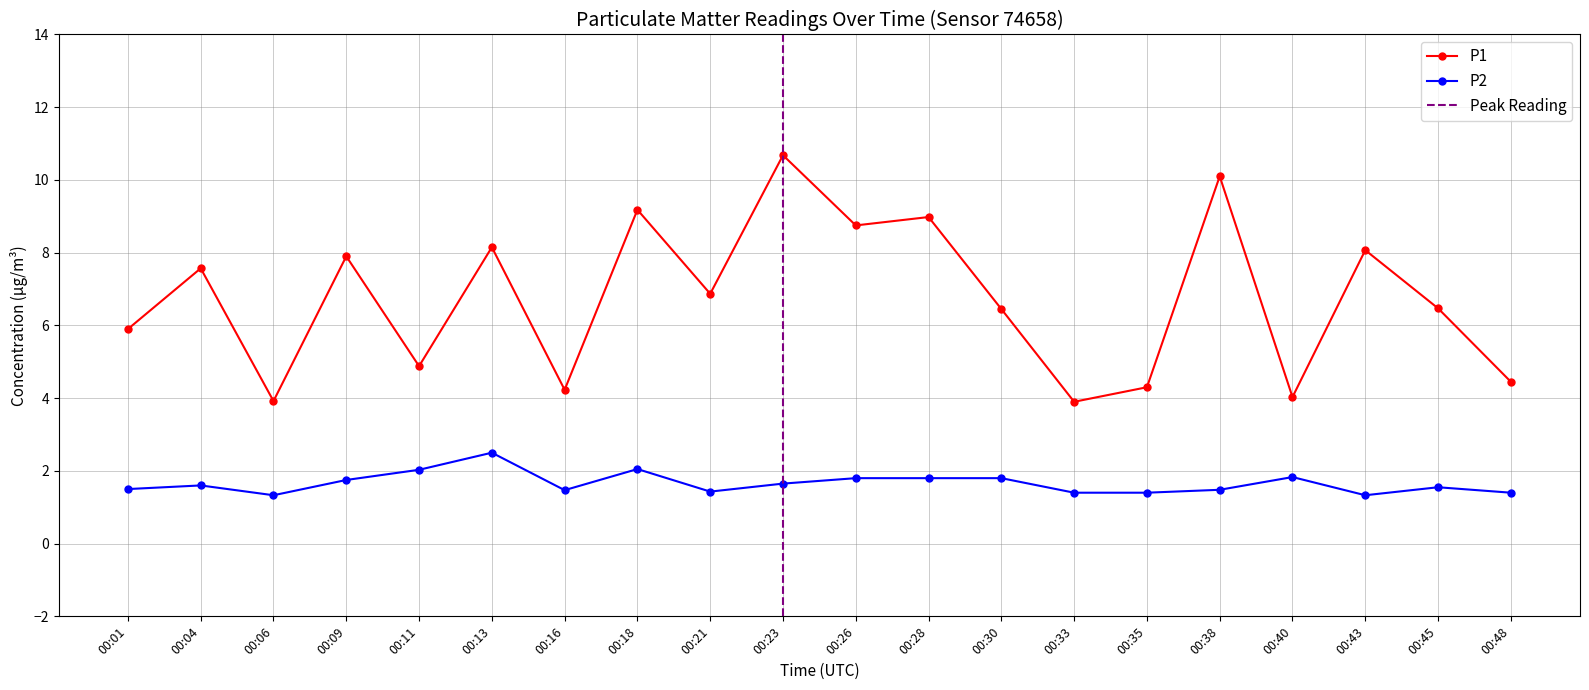

Which series has the largest total across all categories?

P1